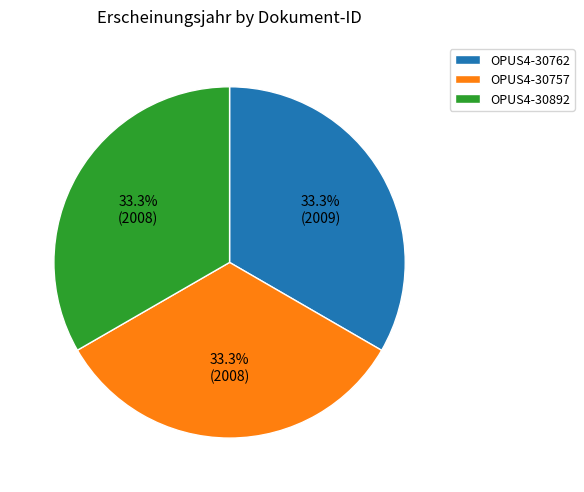

Is there any slice that represents more than half of the pie?

No